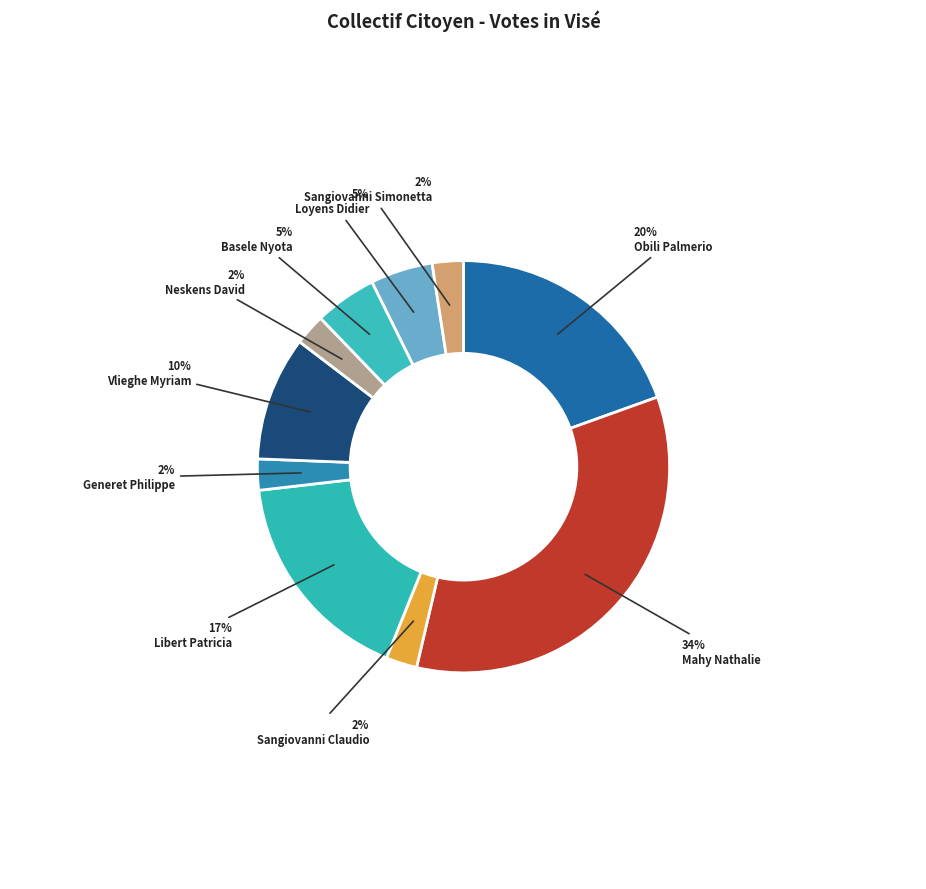

What percentage is the Libert Patricia slice, to the nearest percent?

17%